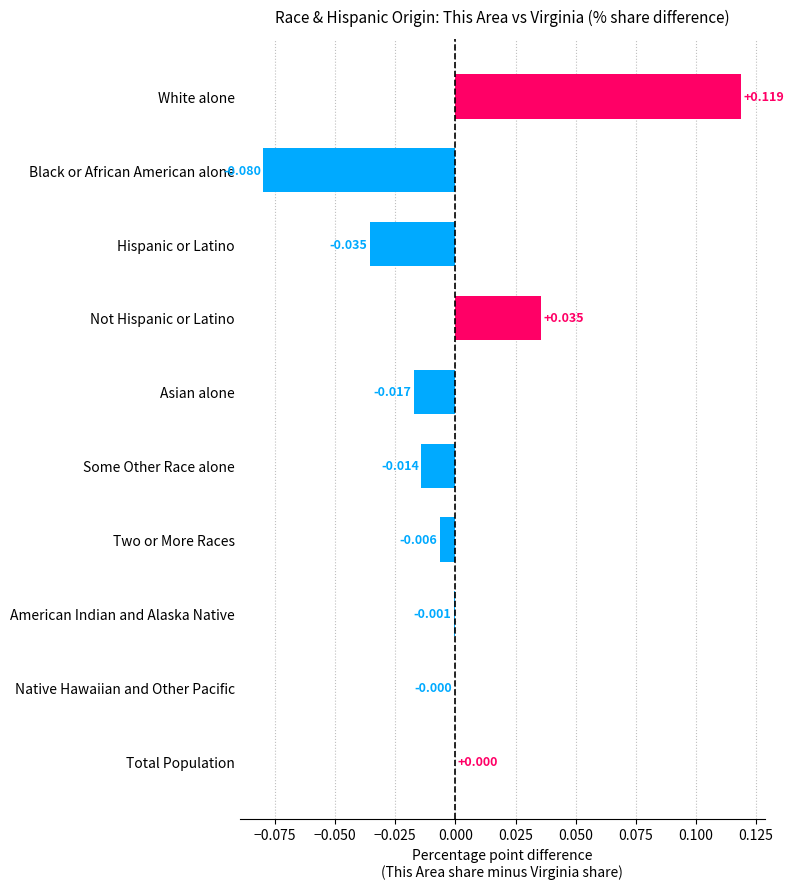

Which has a higher value, Native Hawaiian and Other Pacific or Two or More Races?

Native Hawaiian and Other Pacific